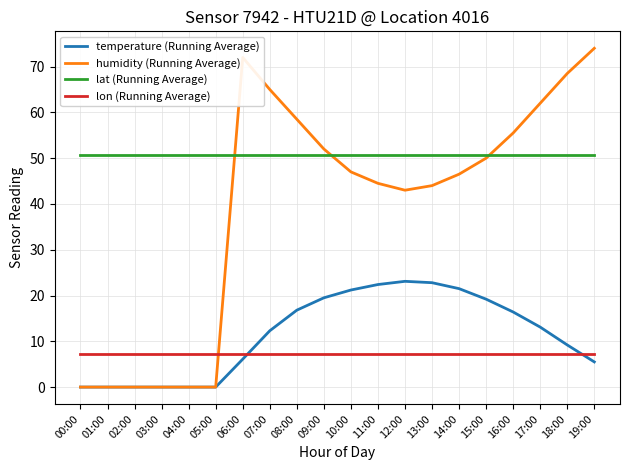

Which series has the widest spread of values?

humidity (Running Average)